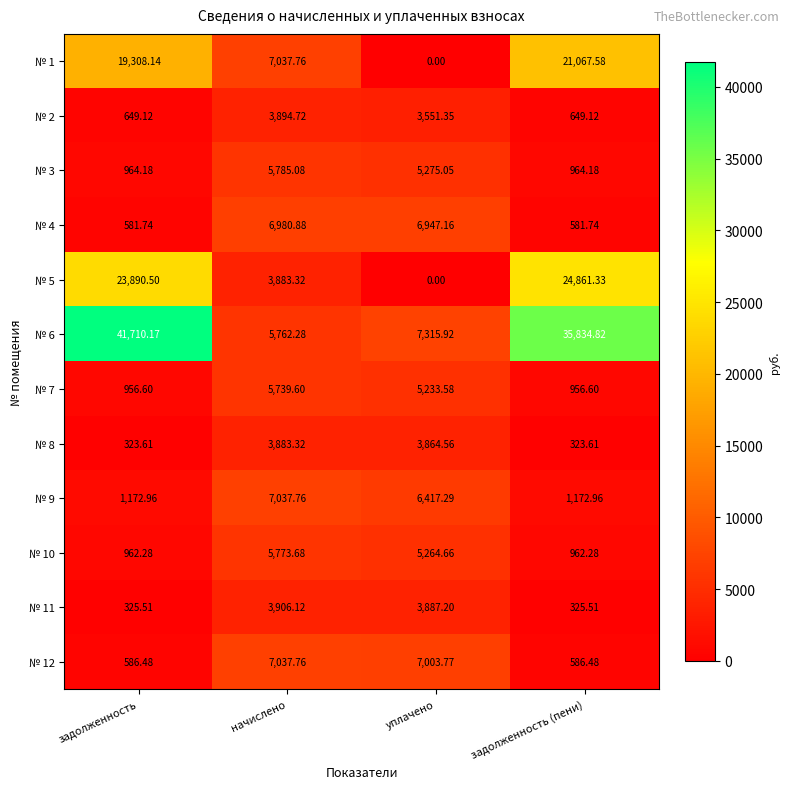

Which category has the highest value in the № 10 series?

начислено